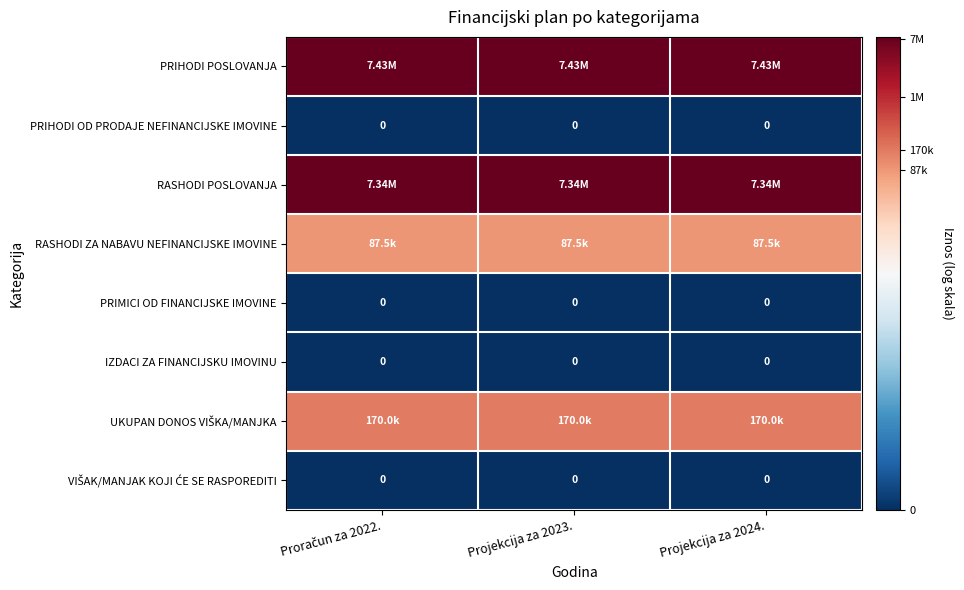

Between Projekcija za 2024. and Proračun za 2022., which is larger?

Projekcija za 2024.